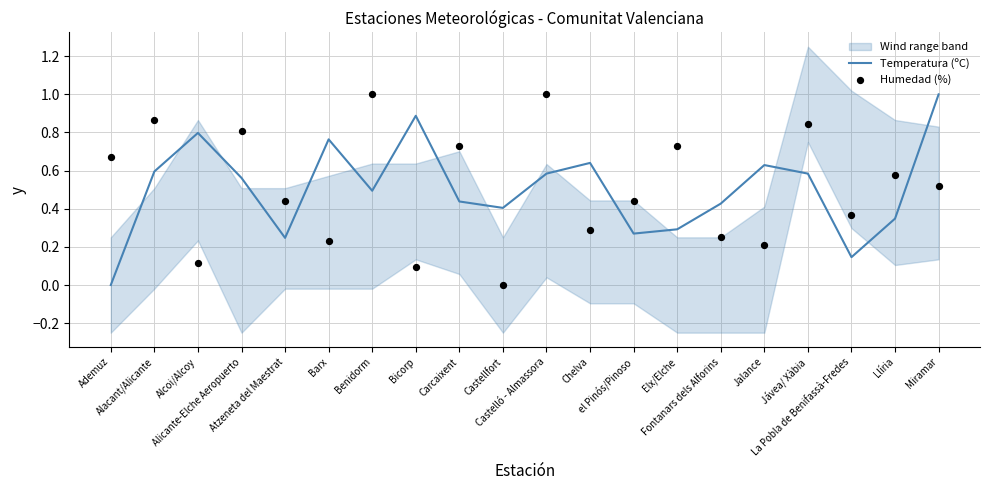

Which series has the largest total across all categories?

Humedad (%)